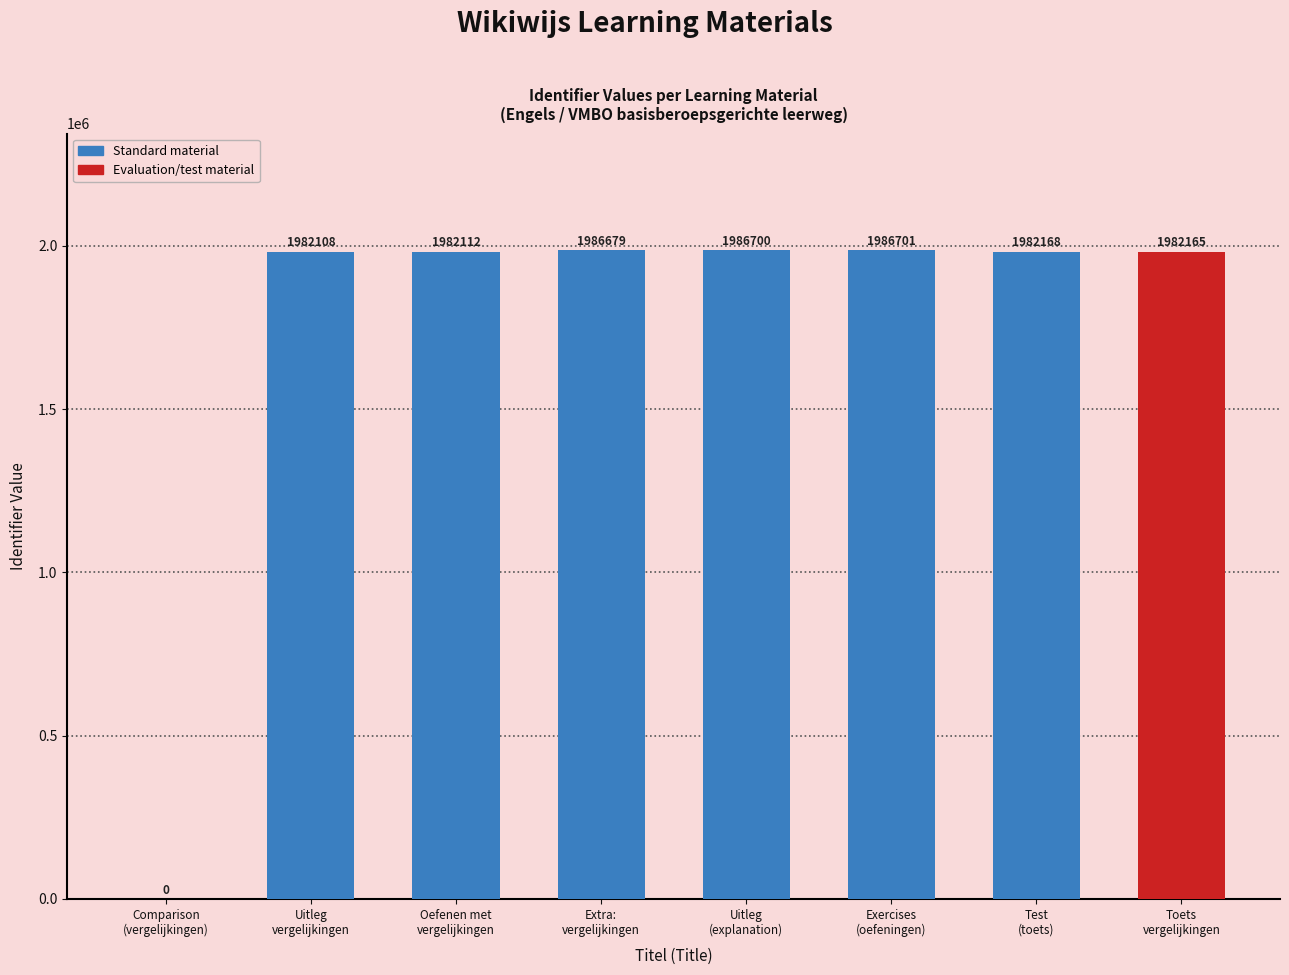

How many series are shown in this chart?

1